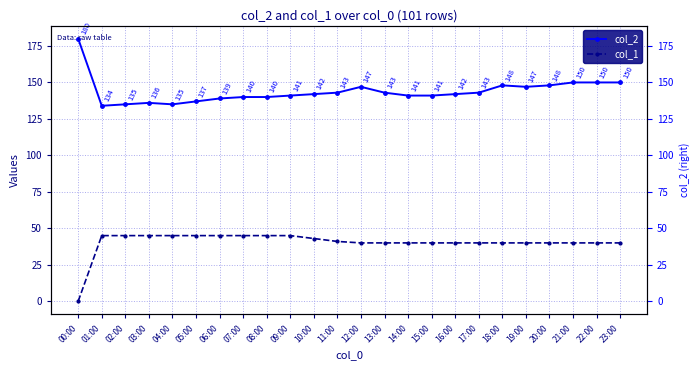

What are all the series names shown in the legend?

col_2, col_1